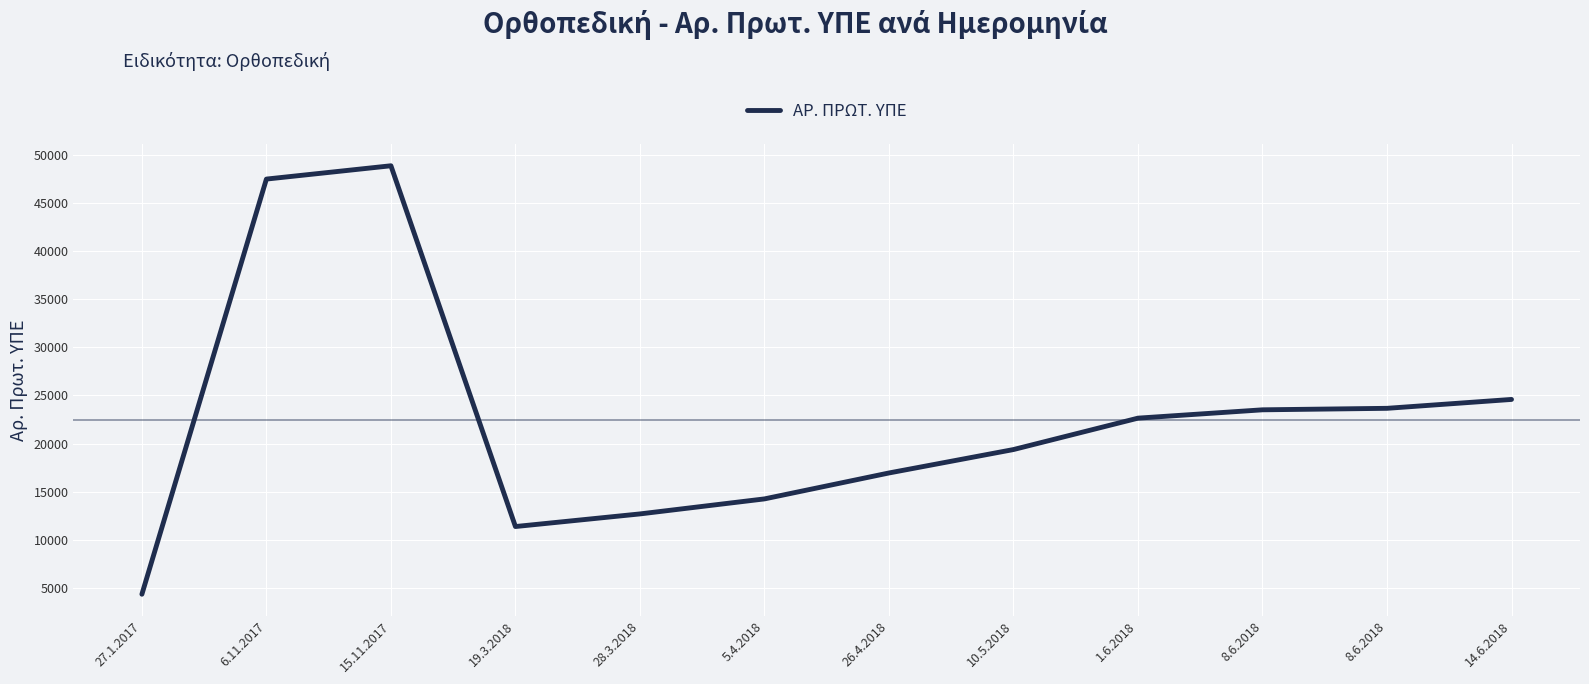

What is the sum of all values?

269680